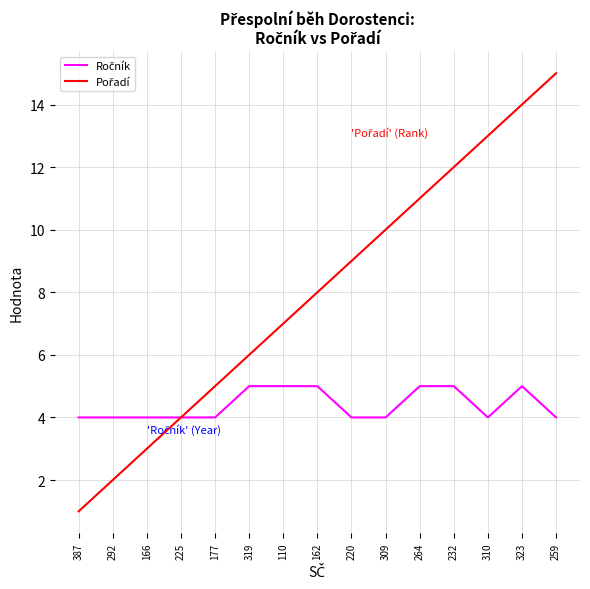

What is the greatest value displayed?

15